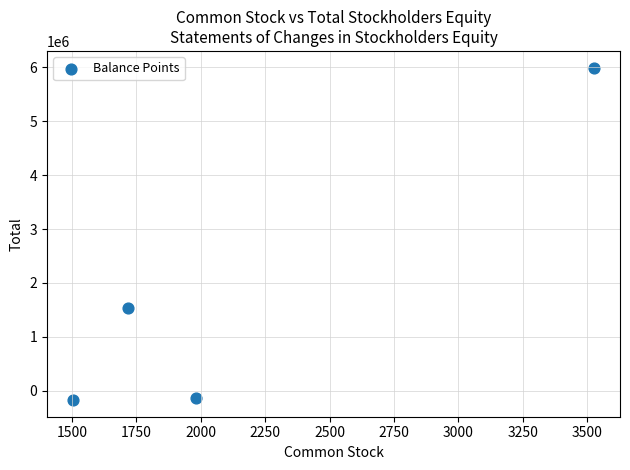

What is the average X value?

2183